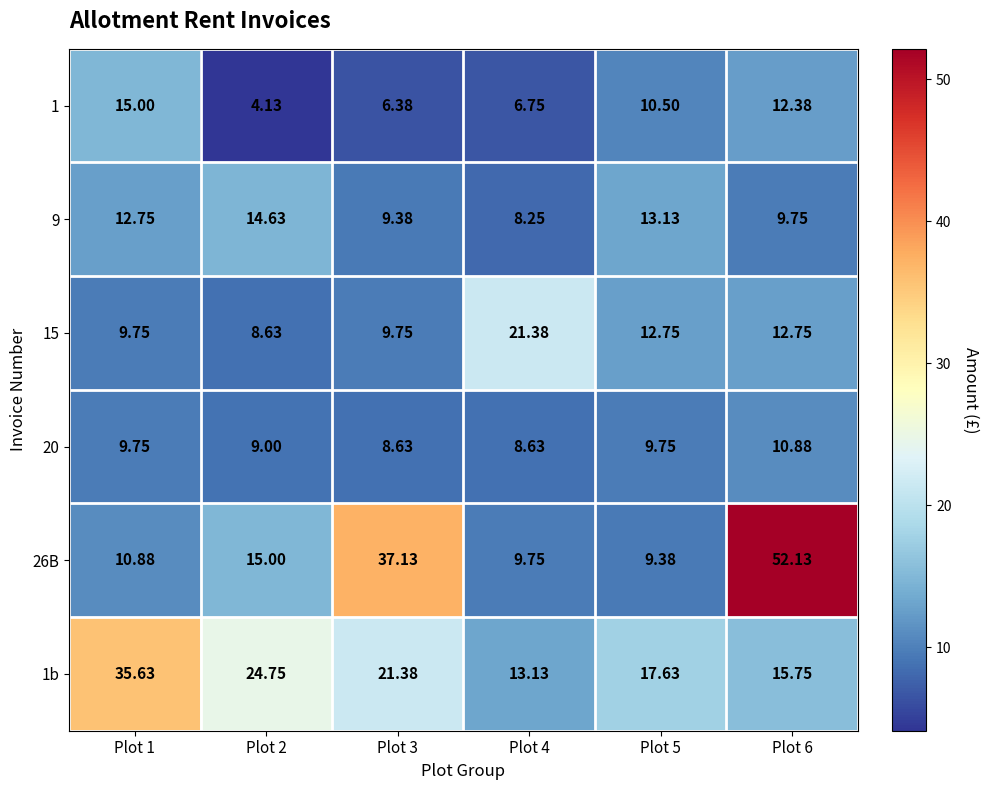

Is the value of 15 at Plot 6 greater than the value of 1 at Plot 5?

Yes